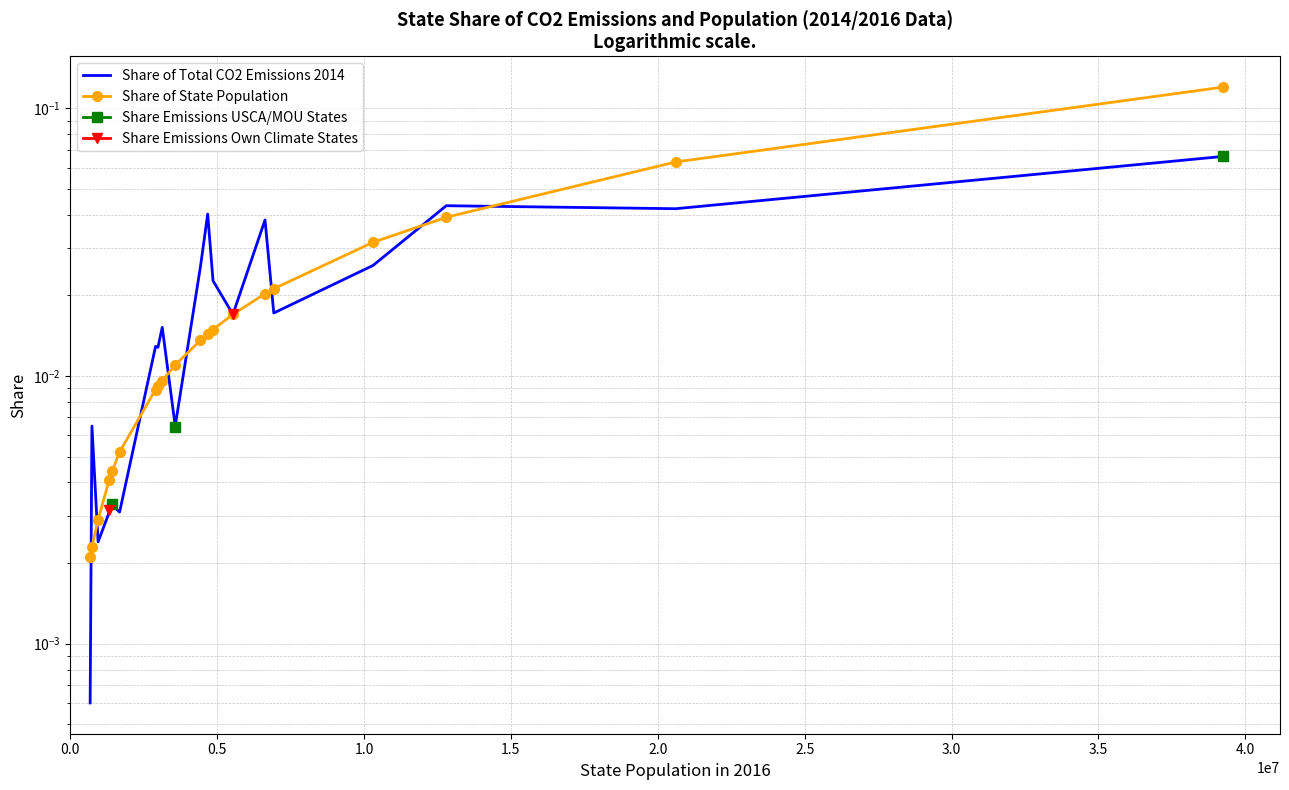

Is this an area chart (filled region under the line)?

No